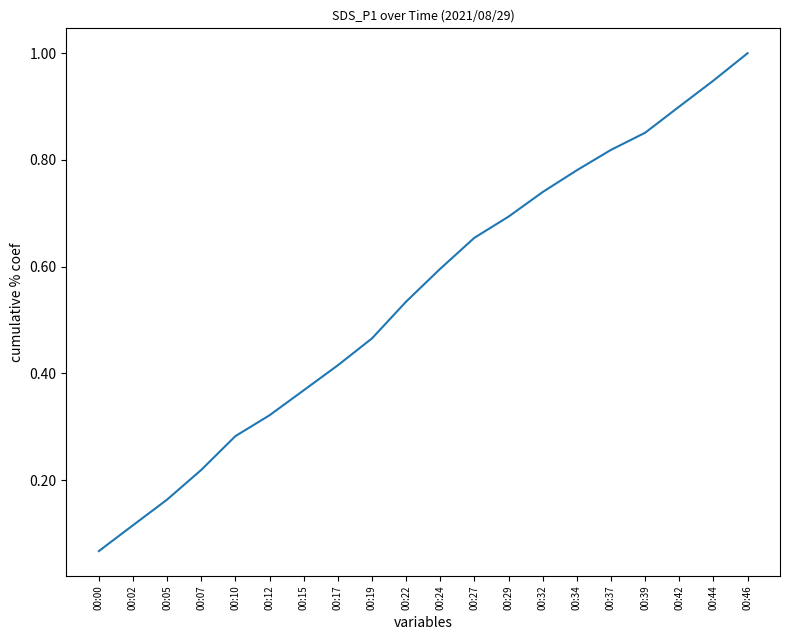

Does the chart have visible grid lines?

No